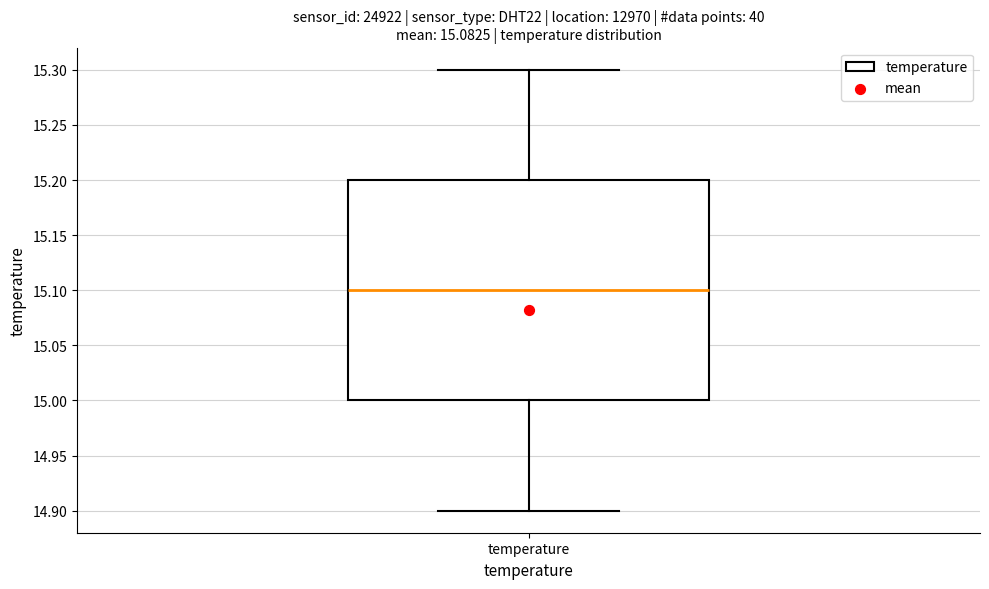

Read this box plot against the y-axis: the position of the median line, the range covered by the box, and the ends of both whiskers. The values are not printed on the chart, so give them approximately, as read against the axis.

median 15.1, box 15.0 to 15.2, whiskers 14.9 to 15.3